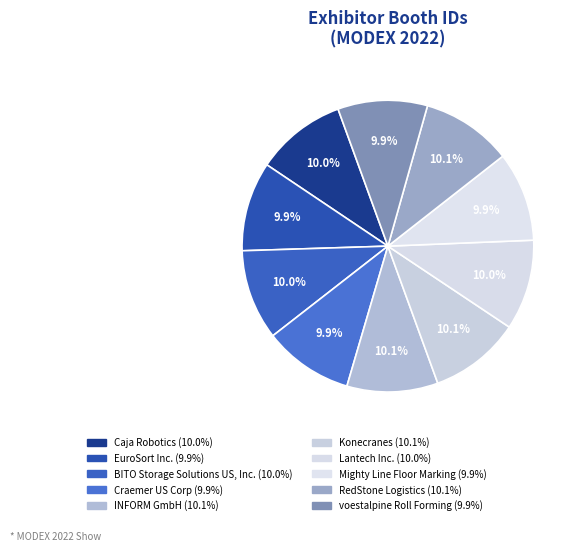

How many segments does this pie chart have?

10